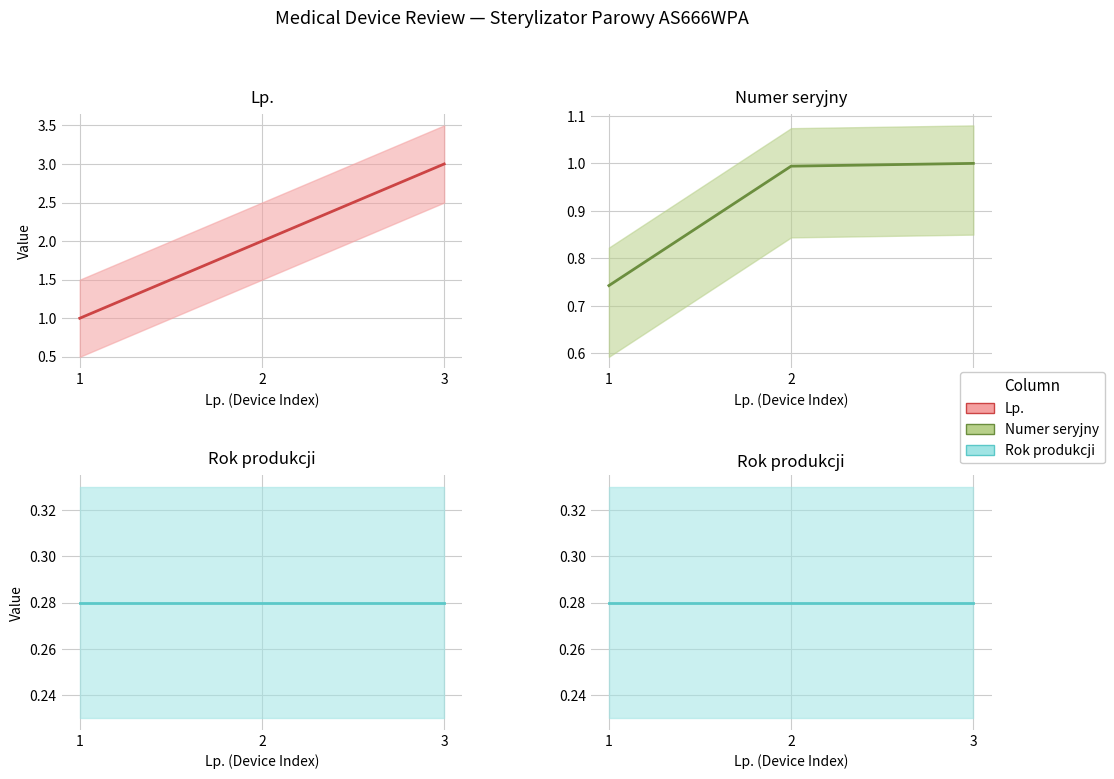

What is the value of the Lp. point at the 1st from the left?

1.0